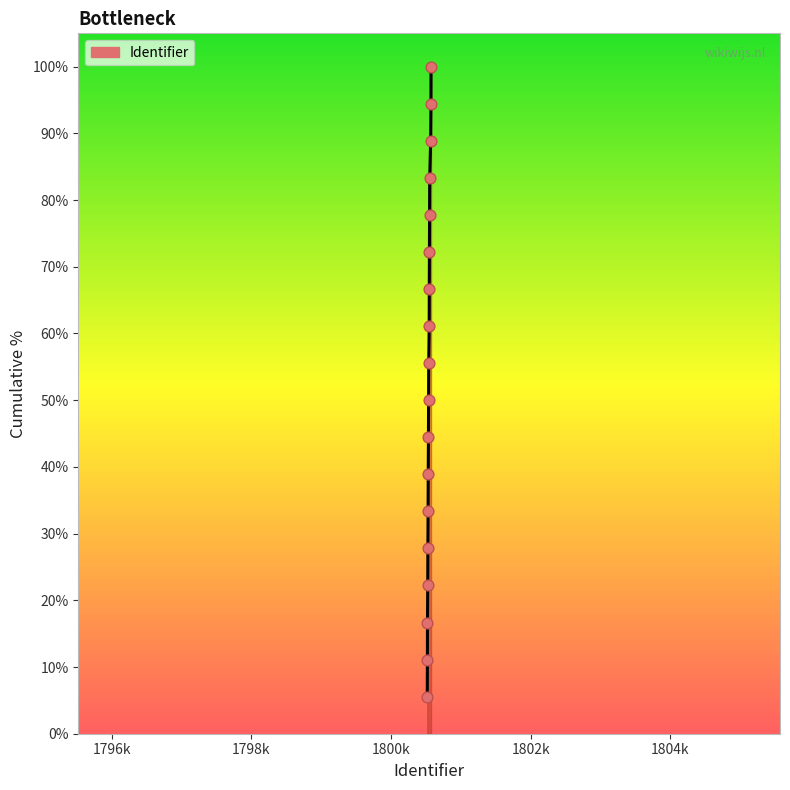

What is the minimum value shown in the chart?

5.6